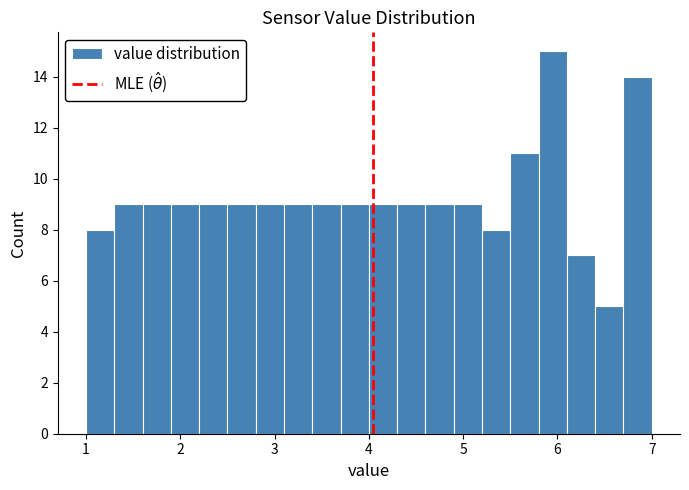

Read against the x-axis, roughly where is the centre of the tallest bar?

6.0